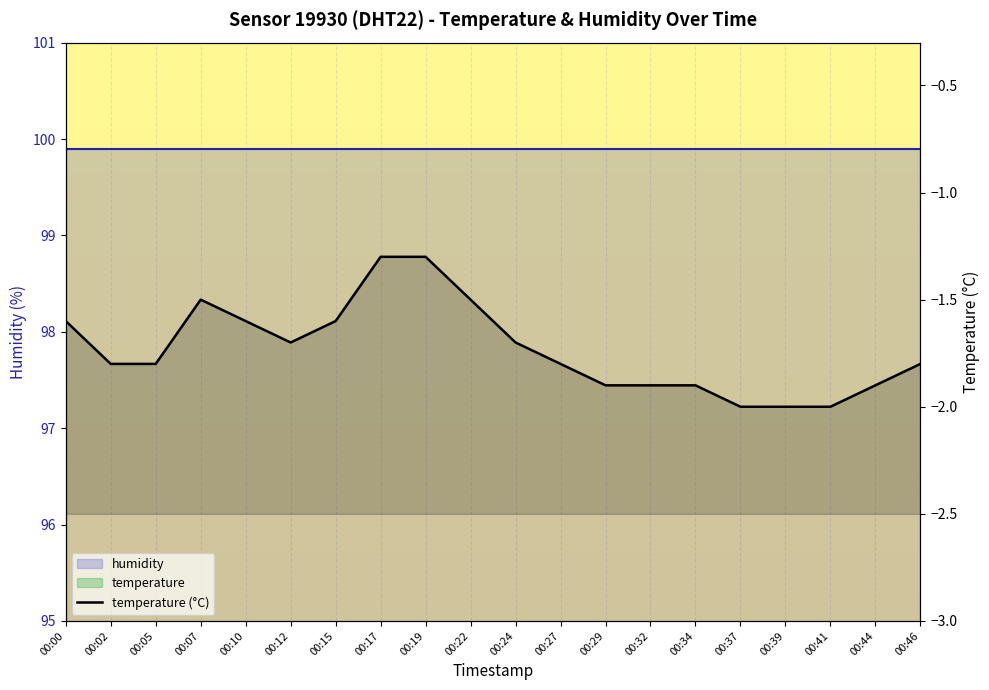

What is the minimum value shown in the chart?

-2.0